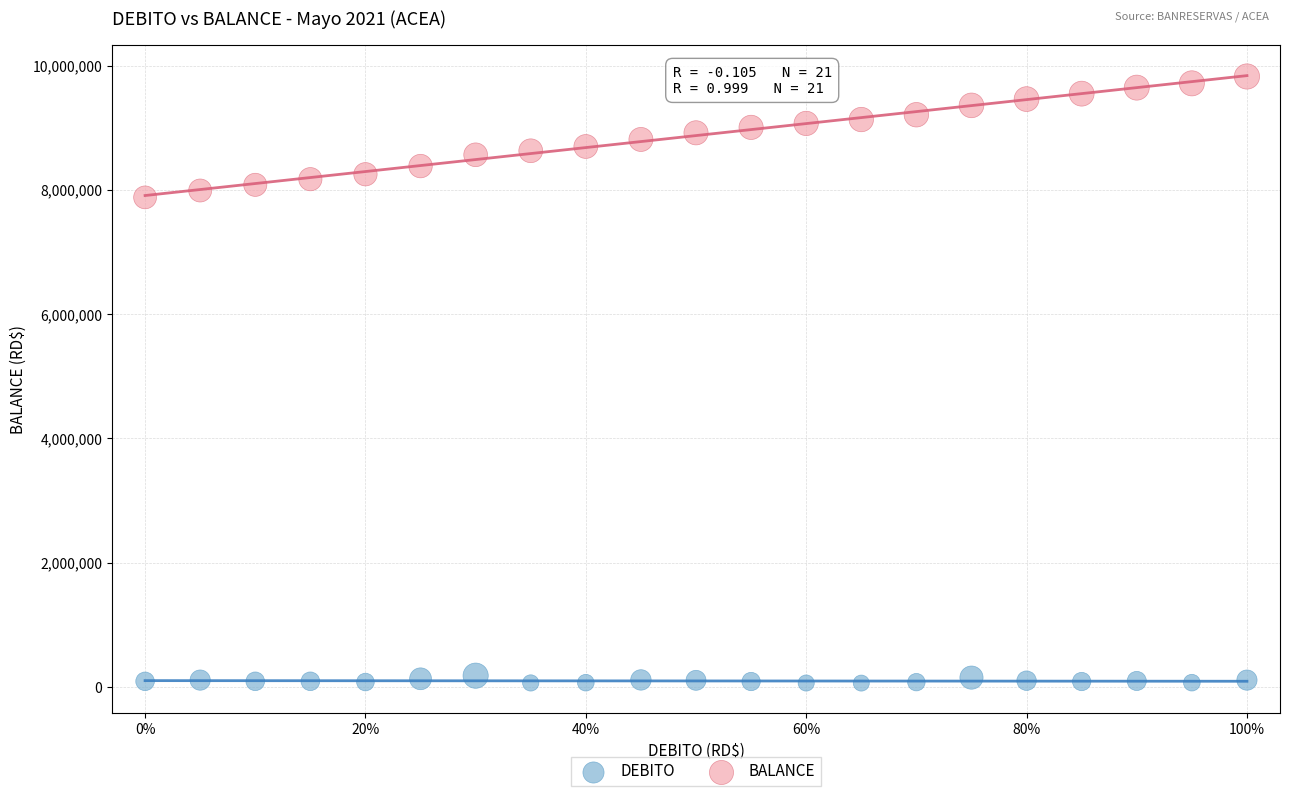

Across all data points, what is the range of Y values (max minus min)?

9761902.0